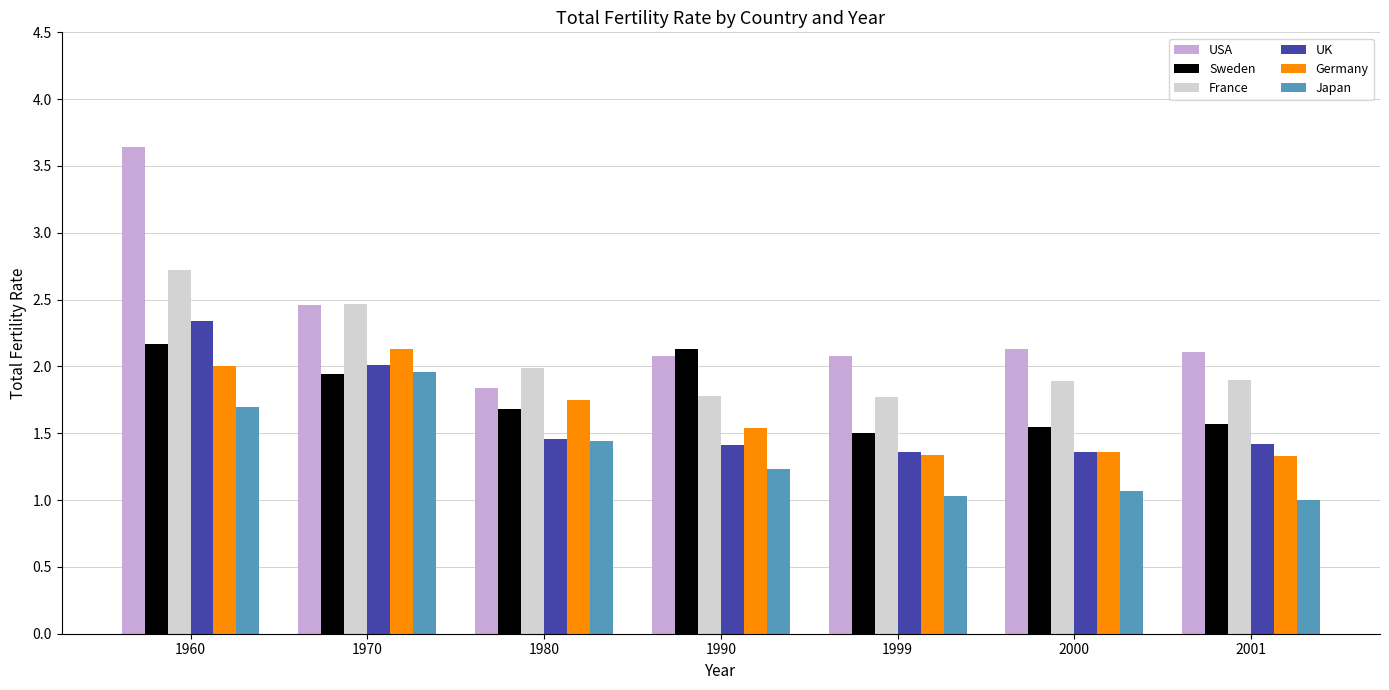

What value does the Germany series have at 1990?

1.5